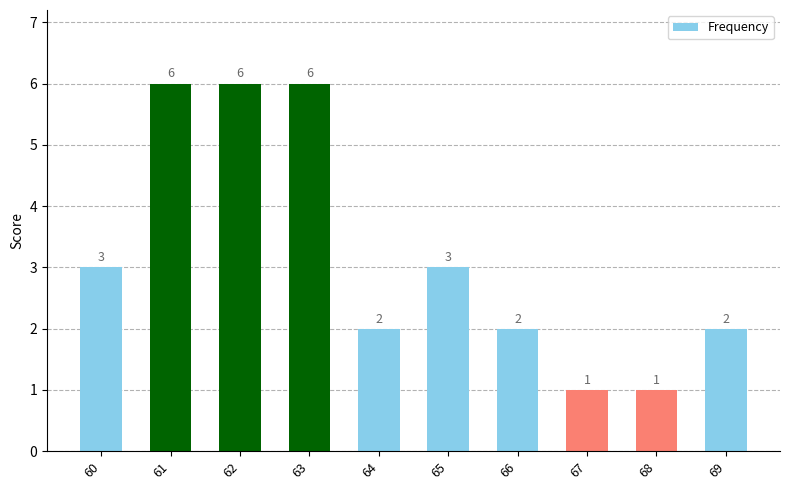

Approximately how many times larger is the value at 61 compared to 67?

6.0